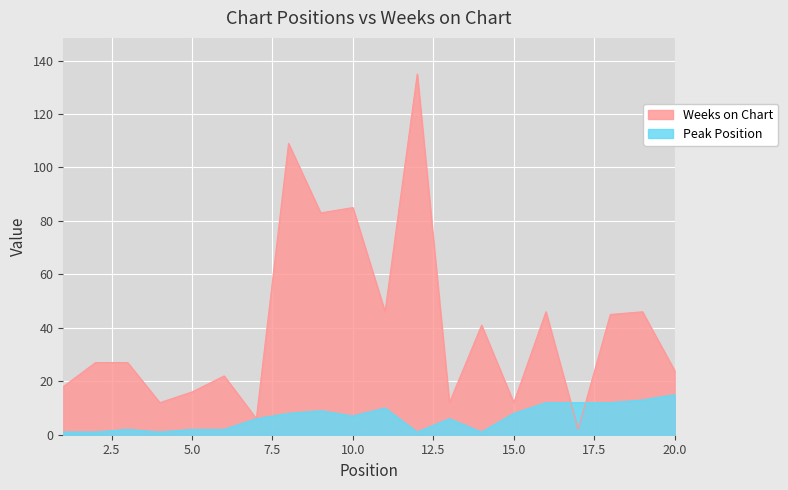

At which label is Peak Position closest to 8?

8